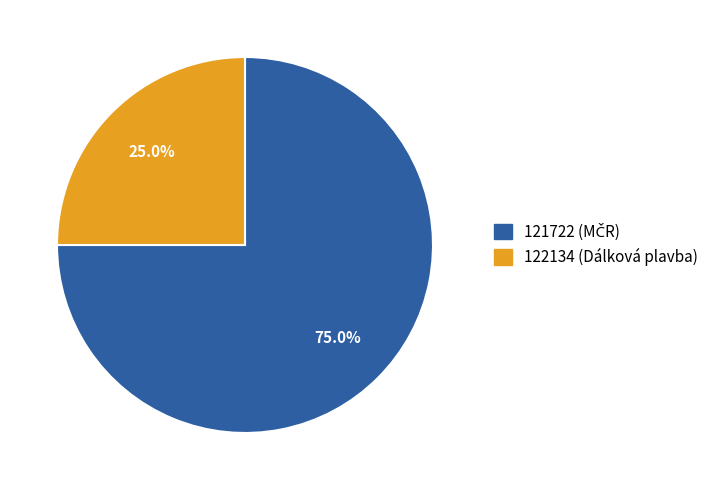

What percentage is NOT represented by 122134 (Dálková plavba)?

75.0%